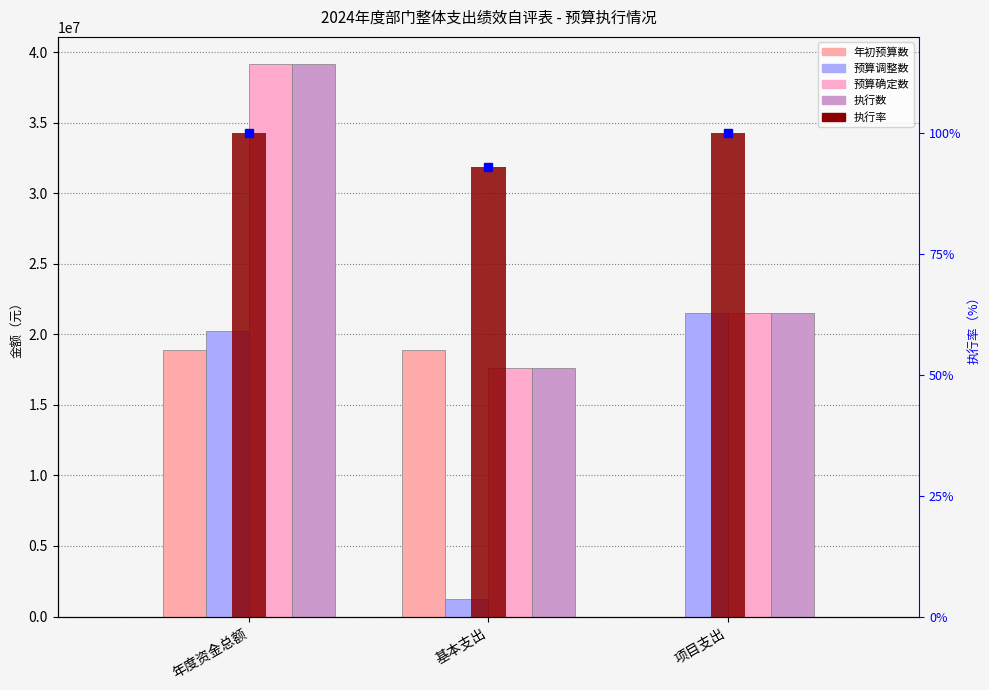

Reading left to right, transcribe all the data shown in this chart.

年初预算数: 年度资金总额=18884816.9	基本支出=18884816.9	项目支出=0.0
预算调整数: 年度资金总额=20245315.3	基本支出=1250994.7	项目支出=21496310.0
预算确定数: 年度资金总额=39130132.3	基本支出=17633822.2	项目支出=21496310.0
执行数: 年度资金总额=39130132.3	基本支出=17633822.2	项目支出=21496310.0
执行率: 年度资金总额=1.0	基本支出=0.9	项目支出=1.0